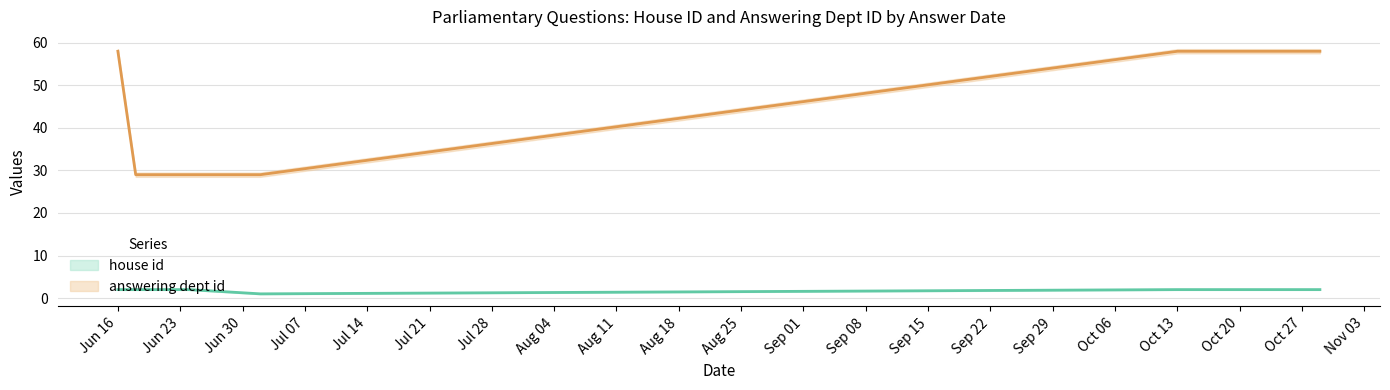

Is the value of house id at Jul 21 greater than the value of answering dept id at Jun 16?

No